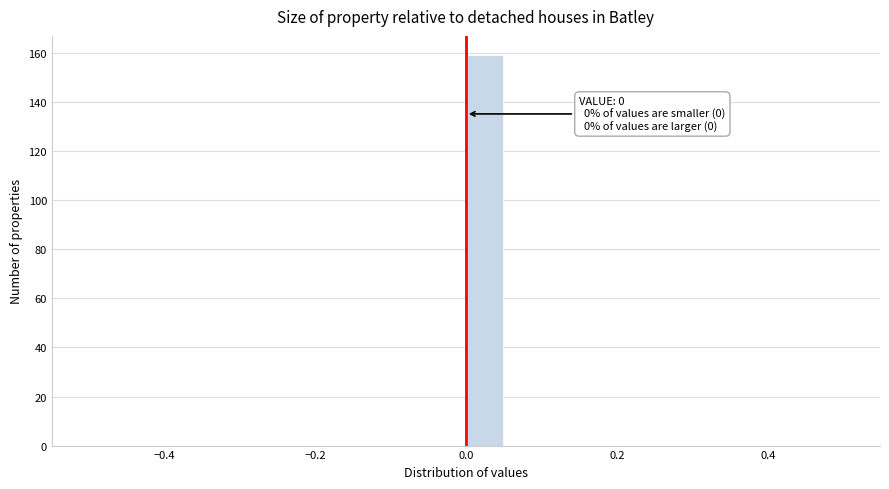

Read against the x-axis, roughly where is the centre of the tallest bar?

0.02